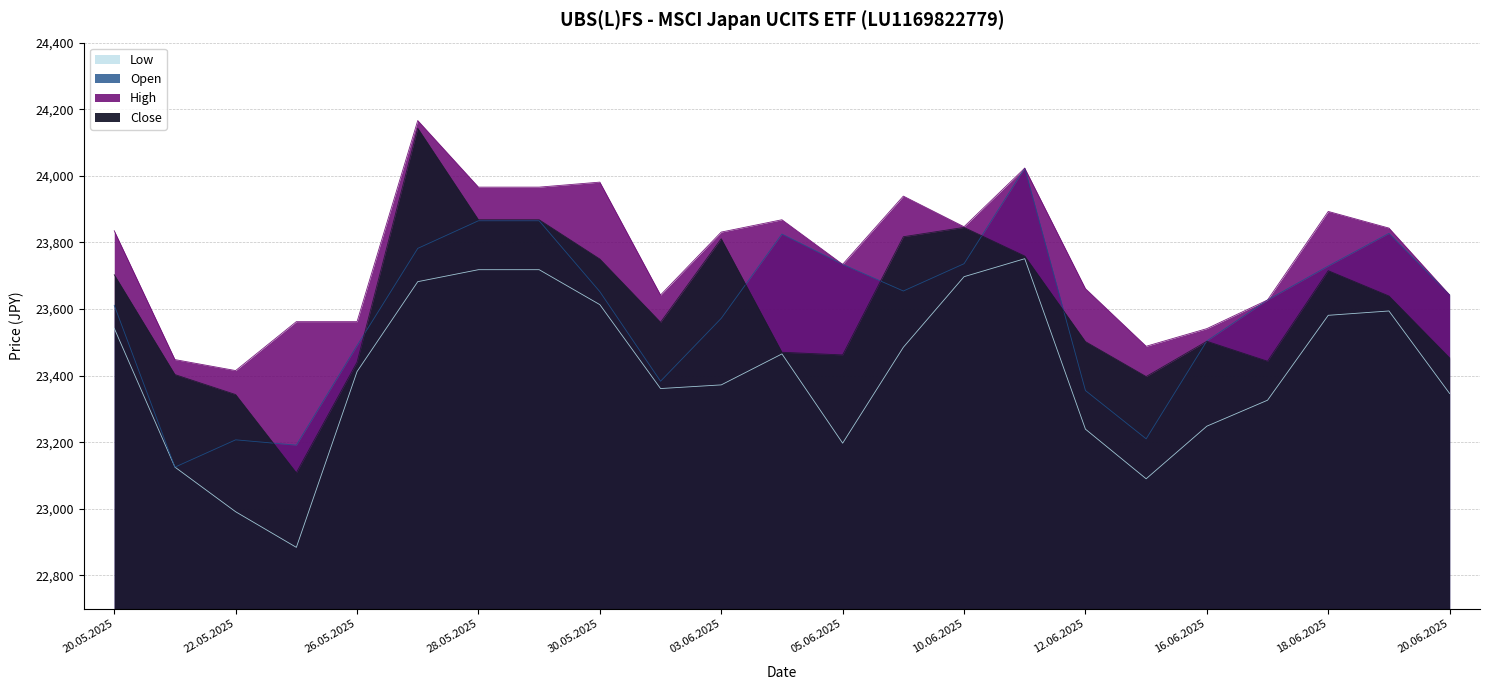

How many values in the Close series are below 23560?

11